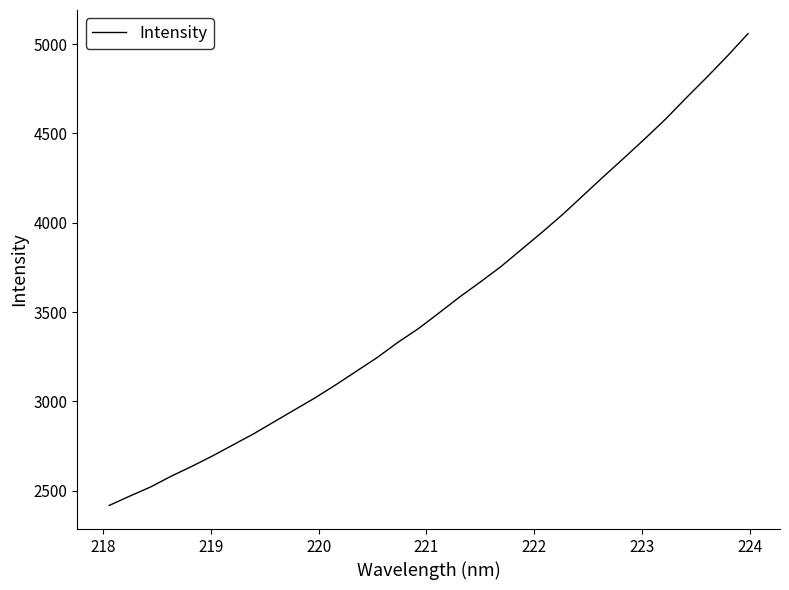

What is the difference between the maximum and minimum values?

2640.0